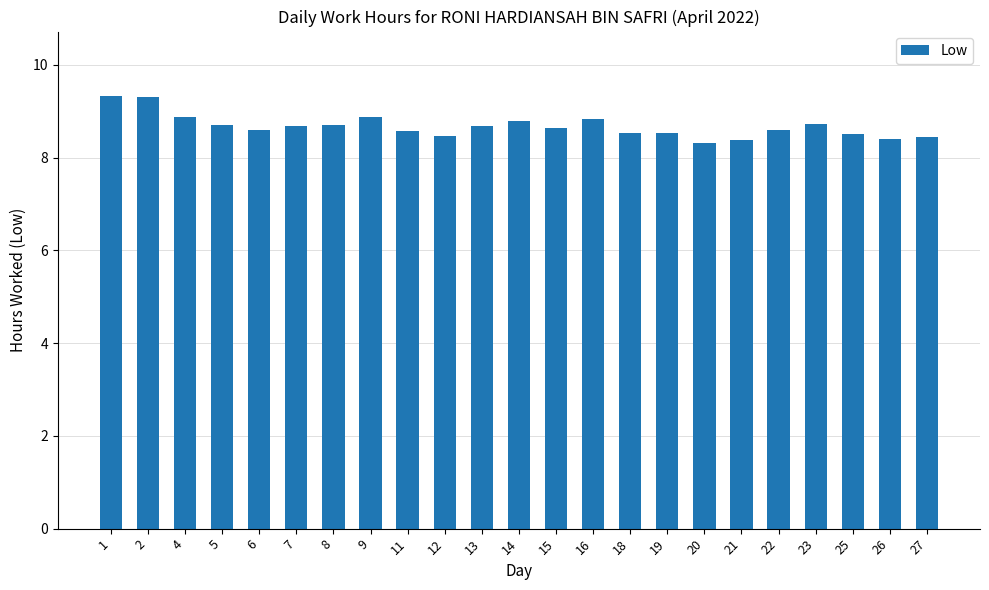

What is the average value?

8.7